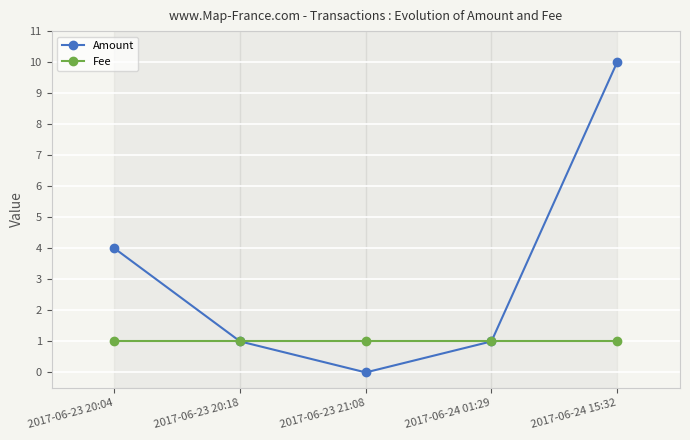

What are all the series names shown in the legend?

Amount, Fee